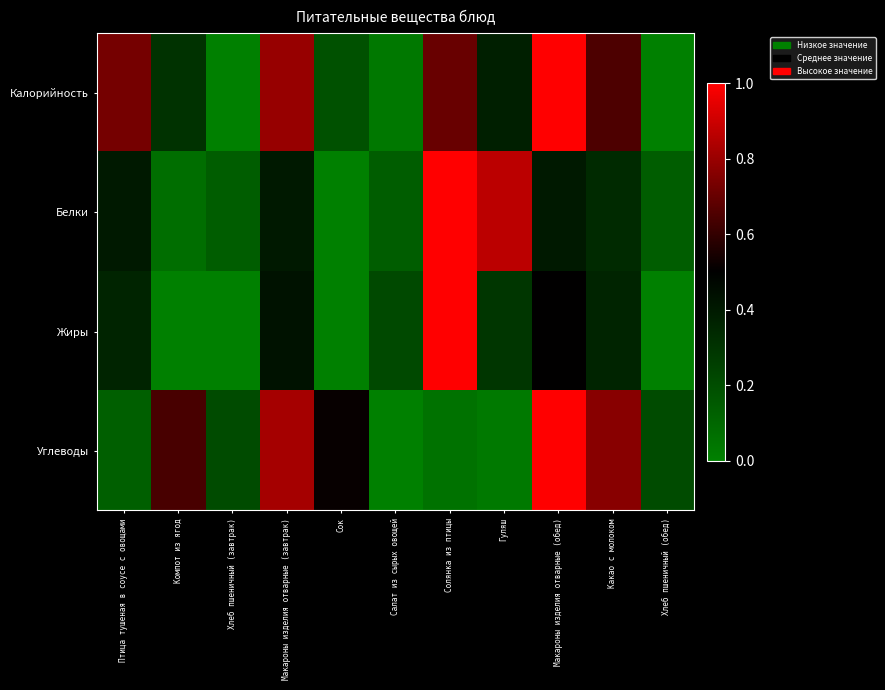

Between Компот из ягод and Хлеб пшеничный (обед), which series saw the biggest shift?

Углеводы